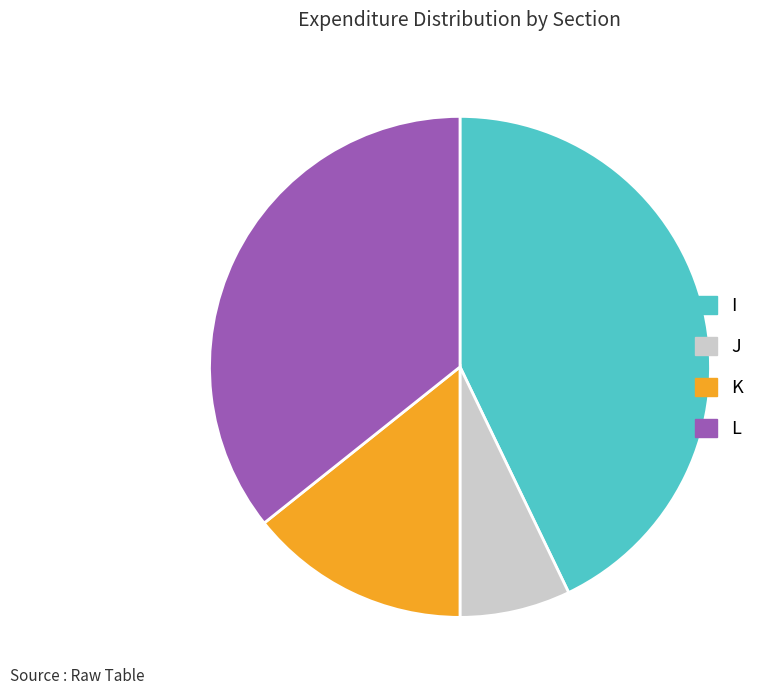

Is there a majority slice in this chart?

No